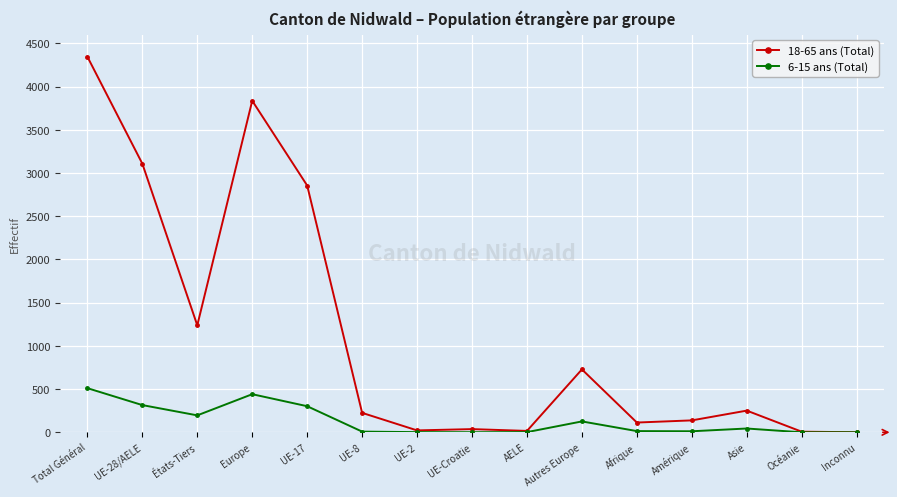

What is the sum of the 6-15 ans (Total) values at Asie and États-Tiers?

240